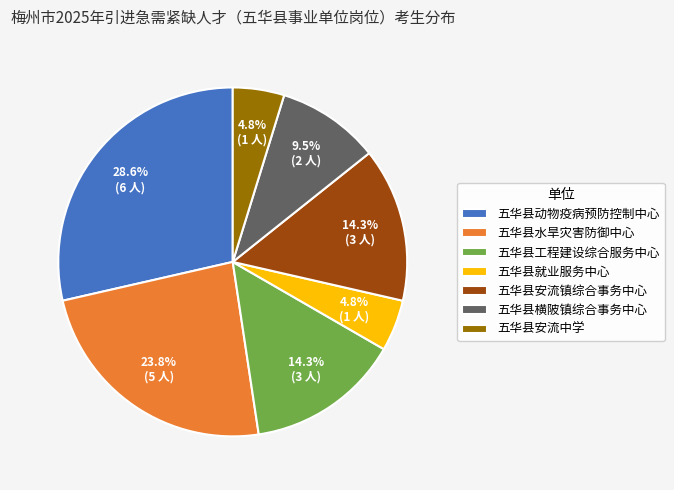

What is the largest slice in the pie chart?

五华县动物疫病预防控制中心